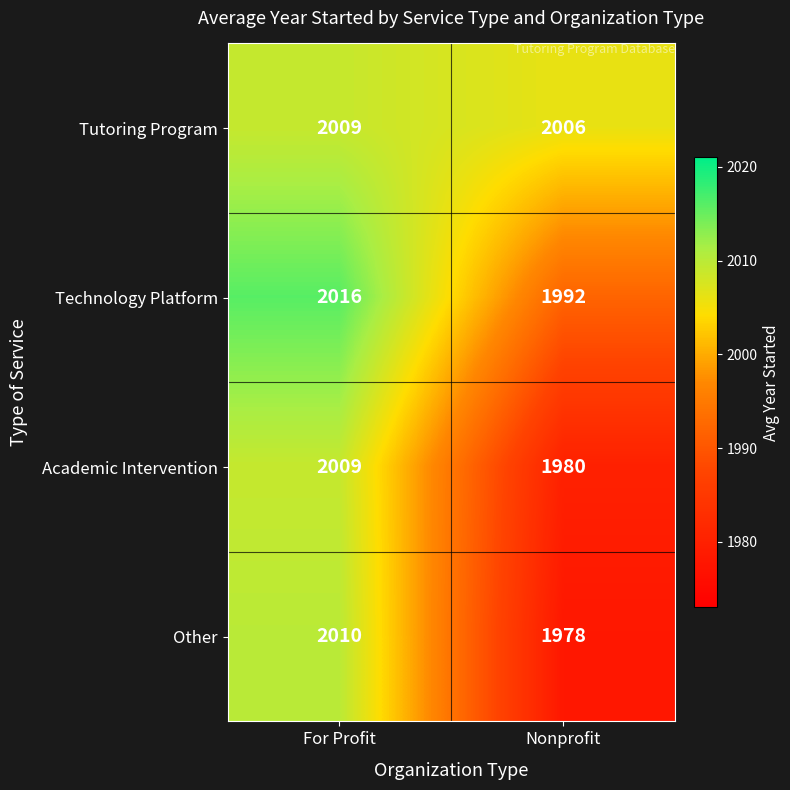

What is the average value of the Other series?

1994